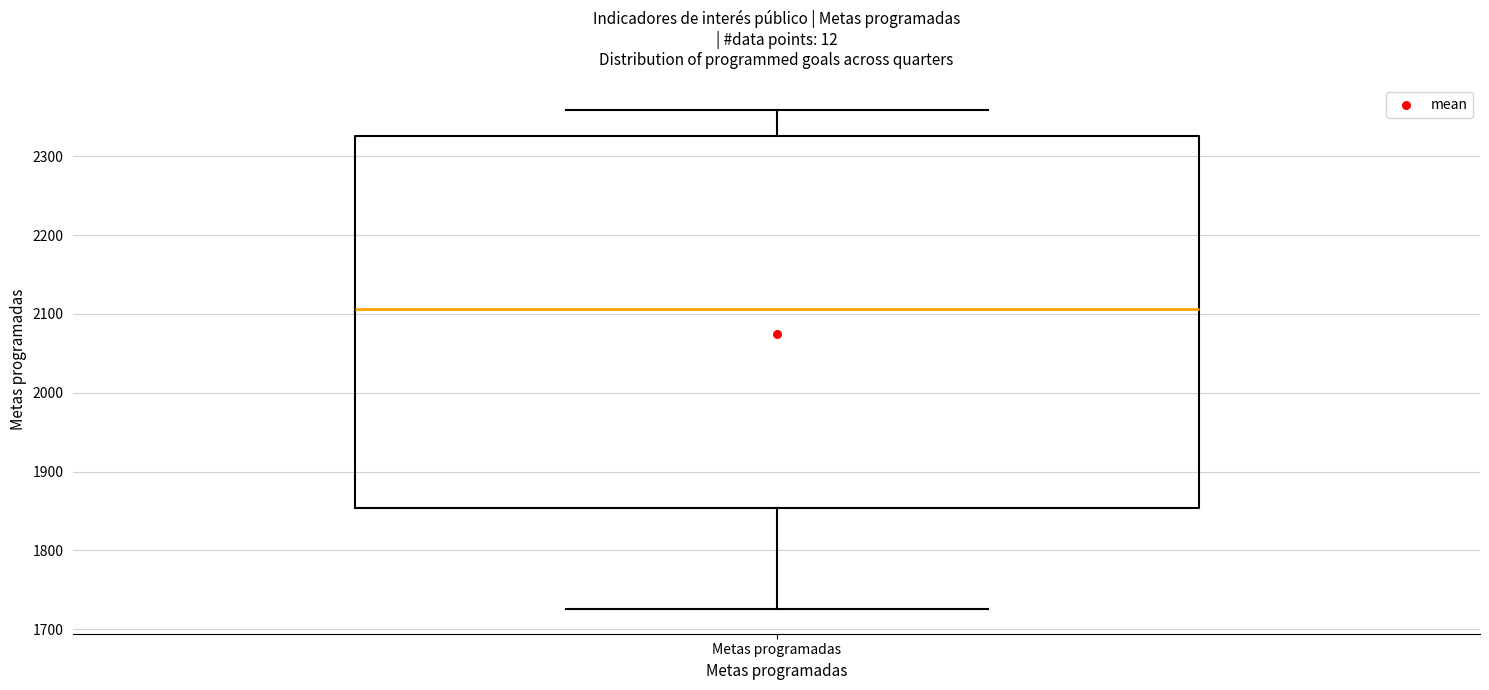

Where is the lower edge of the box for Metas programadas on the y-axis? The values are not printed on the chart, so give them approximately, as read against the axis.

1850